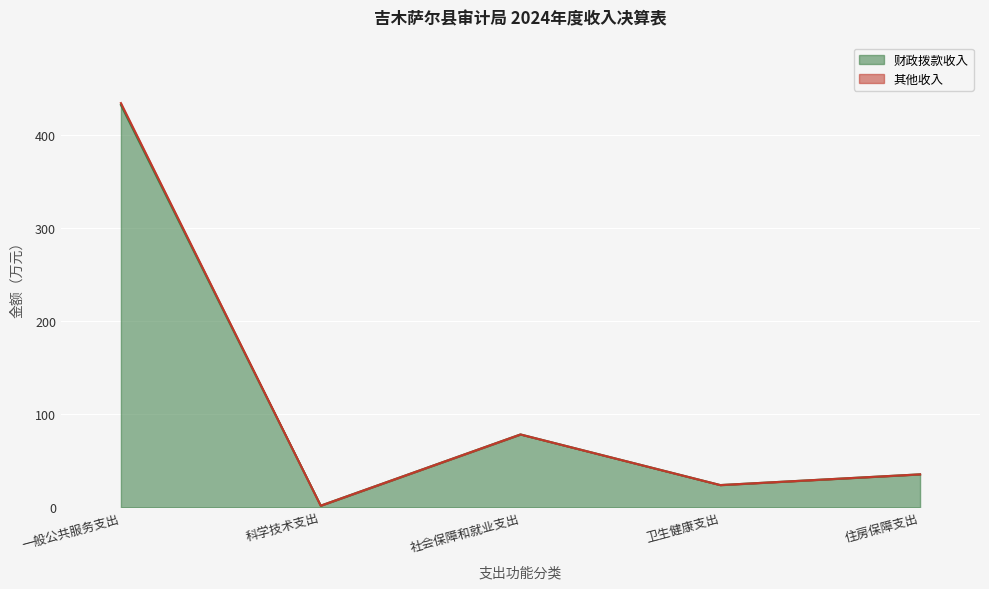

How many interior local peaks does the 其他收入 series have?

1